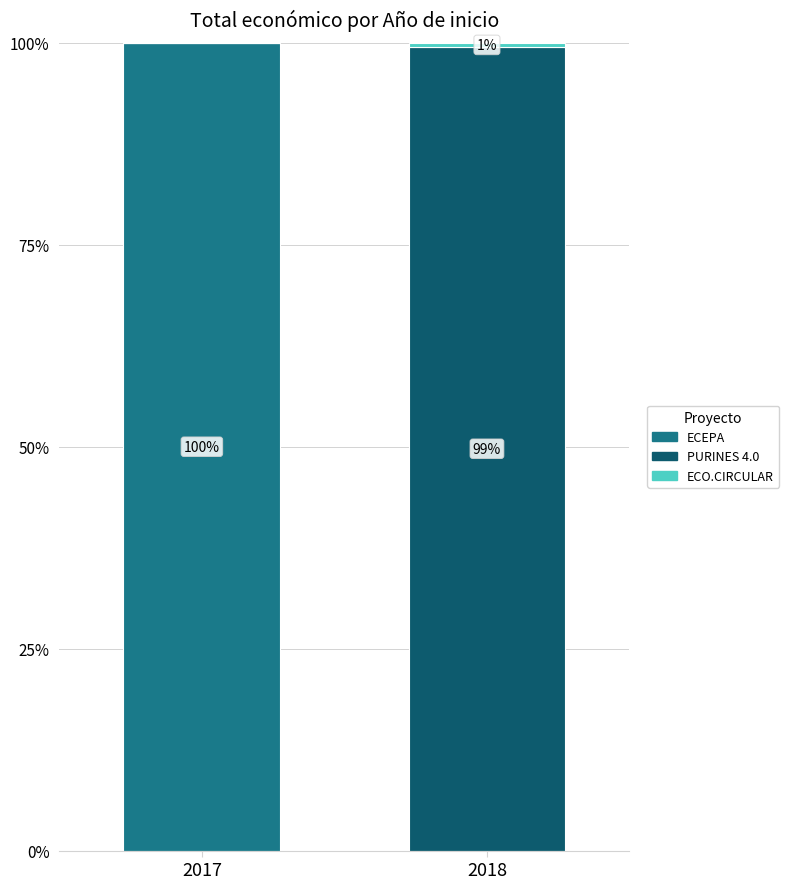

What is the difference between the maximum and minimum values in the ECEPA series?

100.0